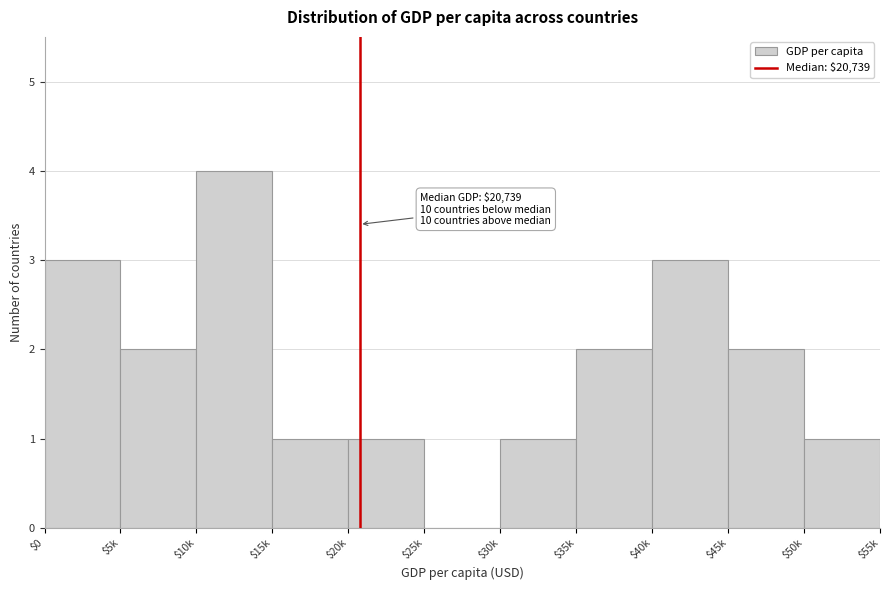

What is the sum of all values?

20